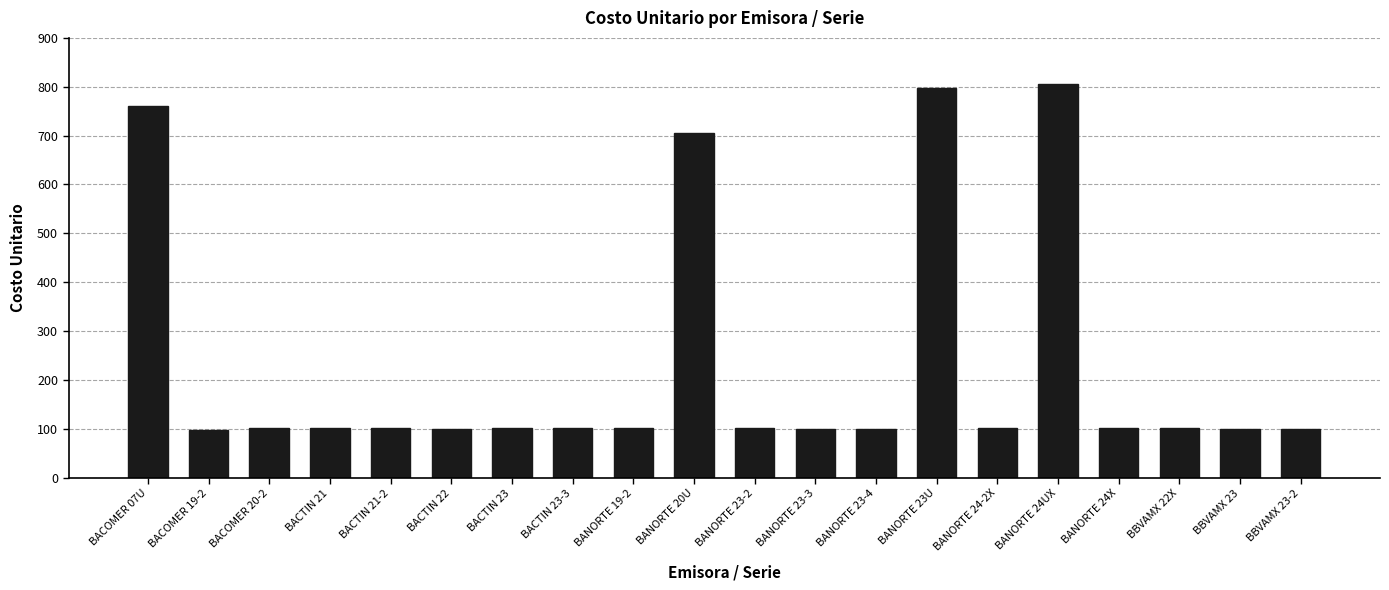

The chart shows a value of 59.0 at BACOMER 20-2. True or false?

False